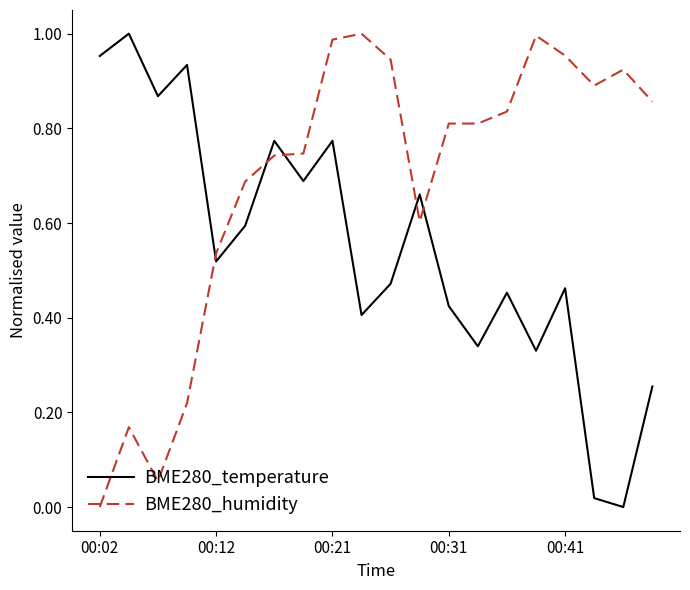

How many values in BME280_temperature are above zero?

19